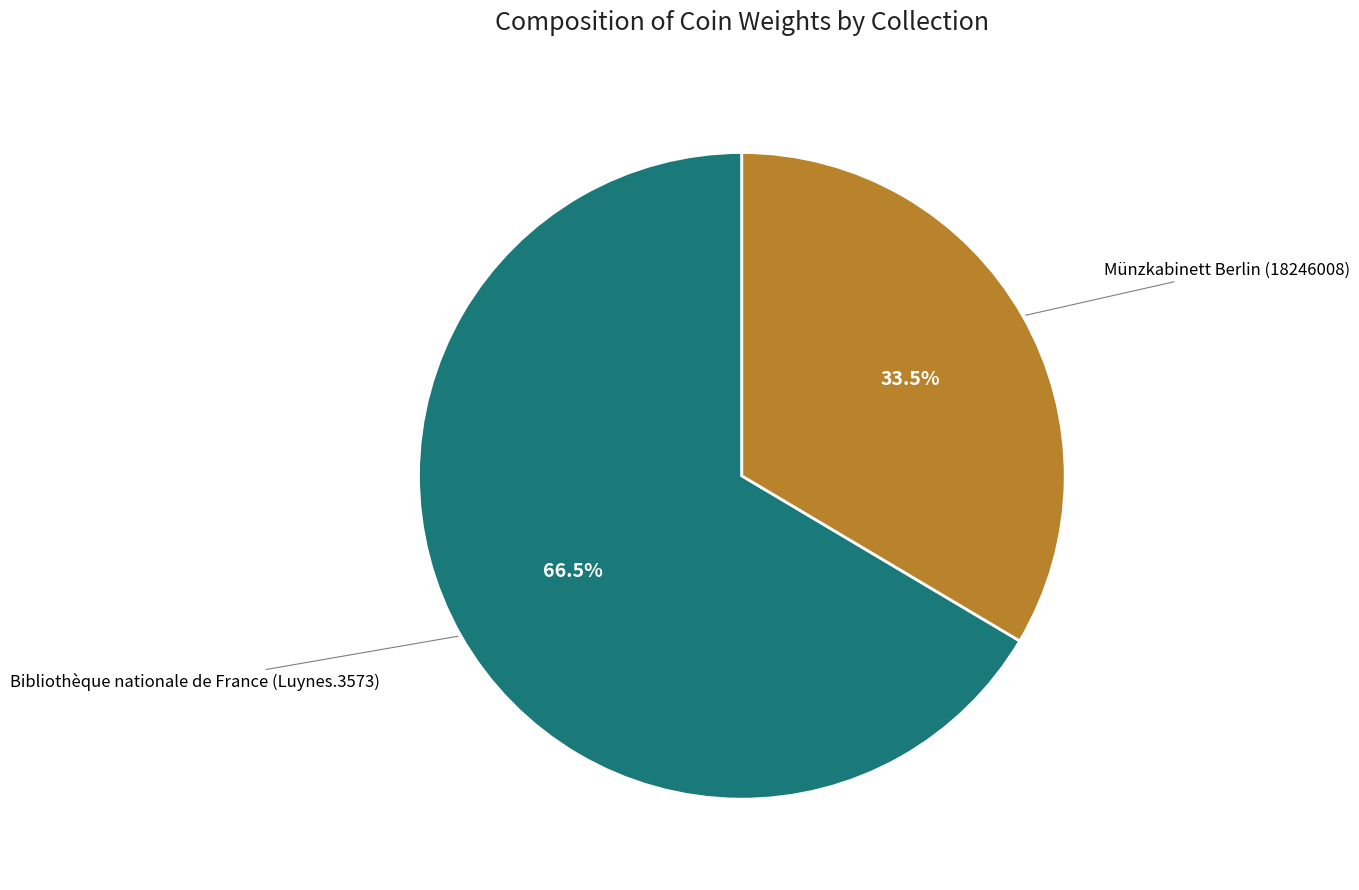

To the nearest percent, what is the combined percentage of Bibliothèque nationale de France (Luynes.3573) and Münzkabinett Berlin (18246008)?

100%